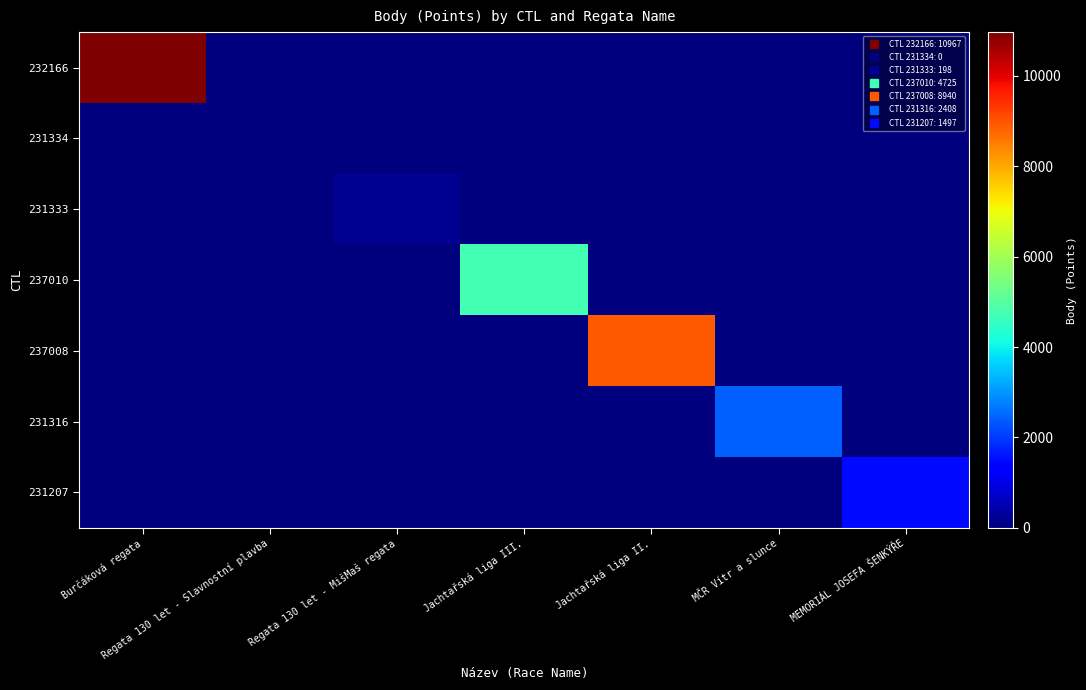

Between Regata 130 let - Slavnostní plavba and Regata 130 let - MišMaš regata, which series saw the biggest shift?

231333